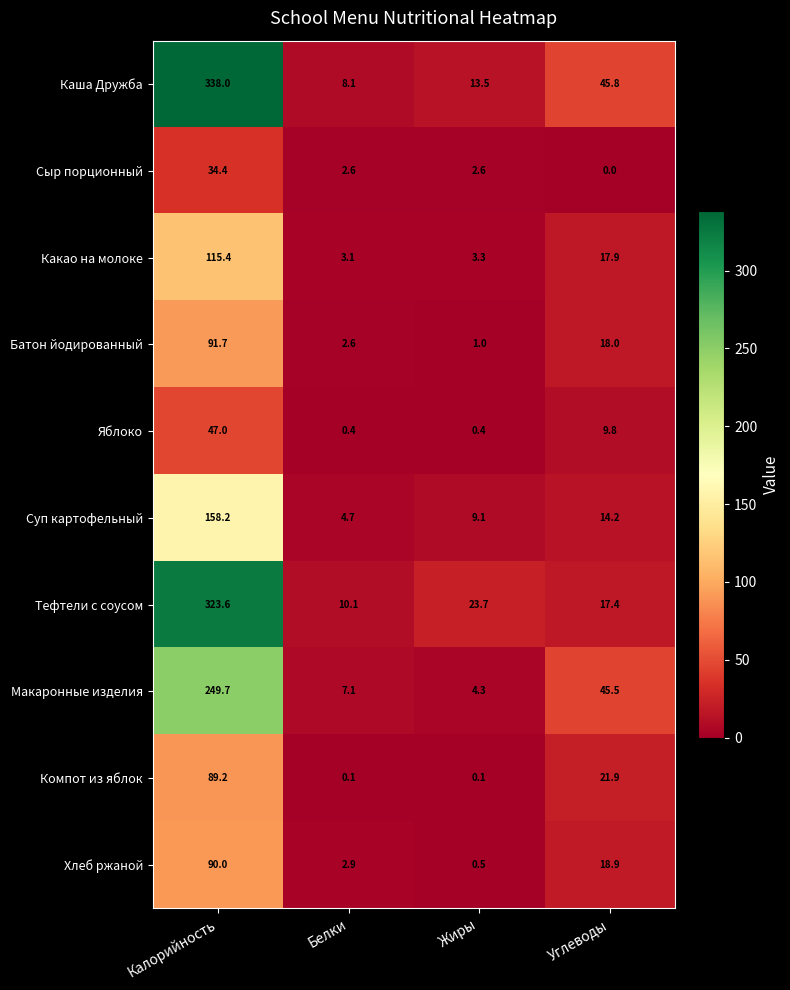

What is the sum of the Суп картофельный values at Углеводы and Жиры?

23.3